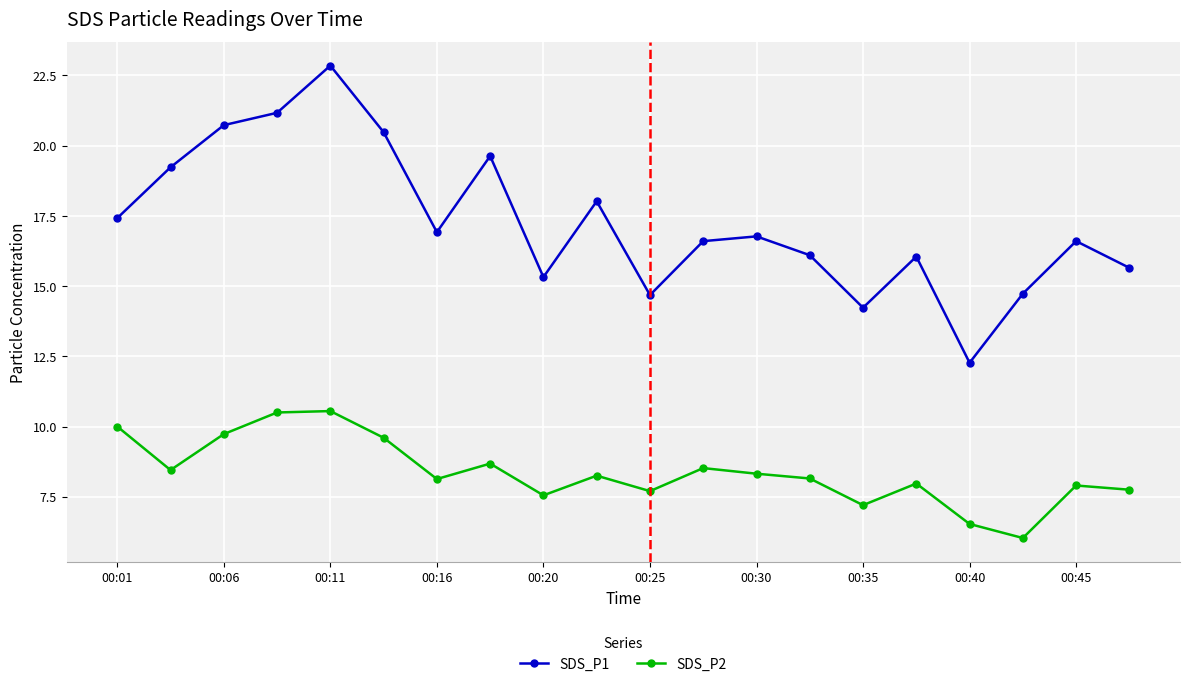

What is the value of the SDS_P2 point at the 8th from the left?

8.7